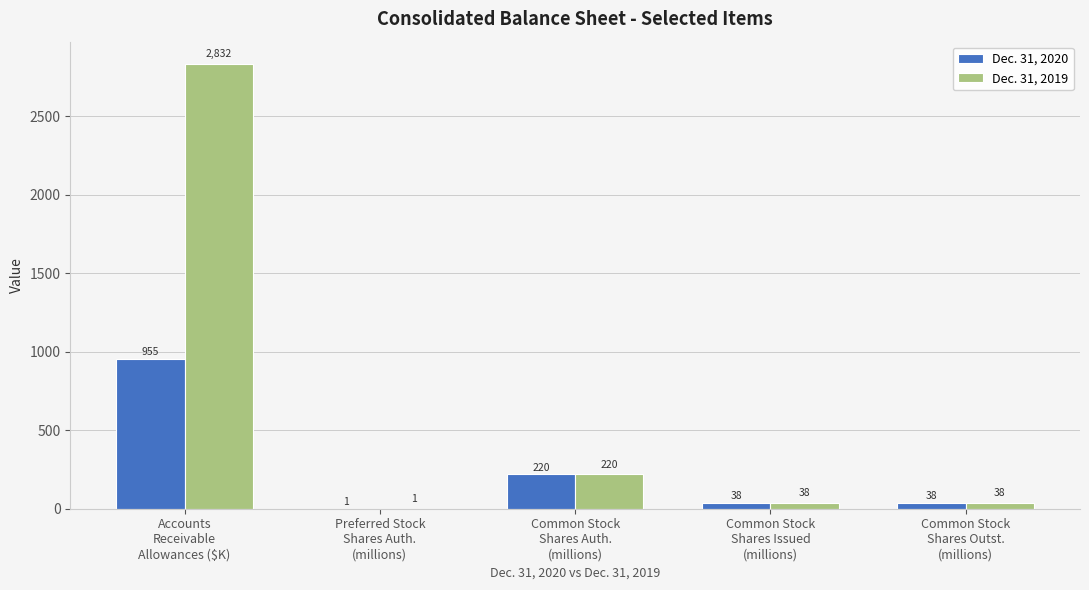

Which series has the largest total across all categories?

Dec. 31, 2019